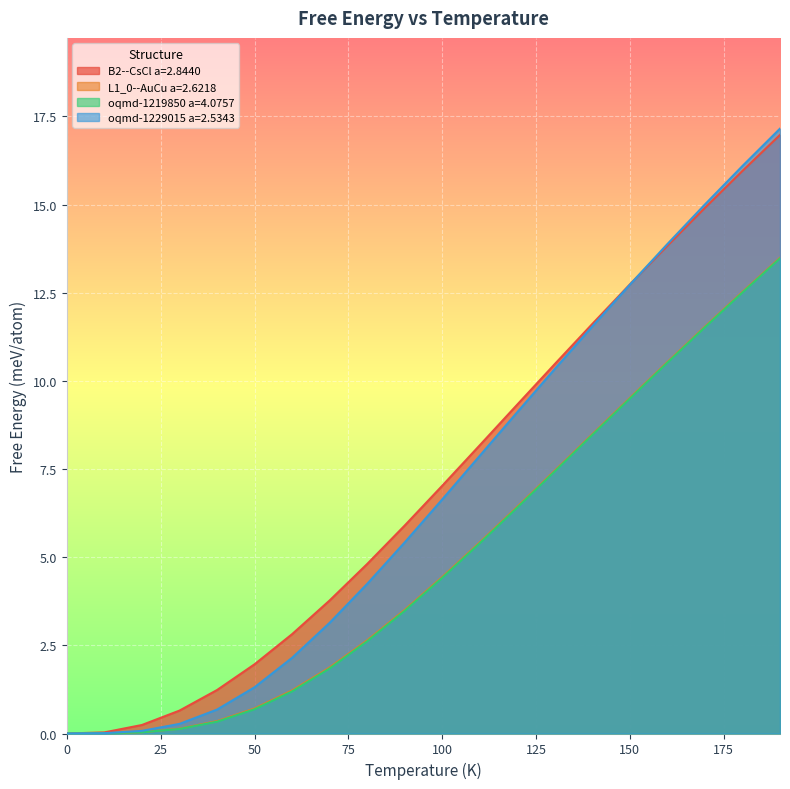

Where is L1_0--AuCu a=2.6218 nearest to the value 6?

120.0